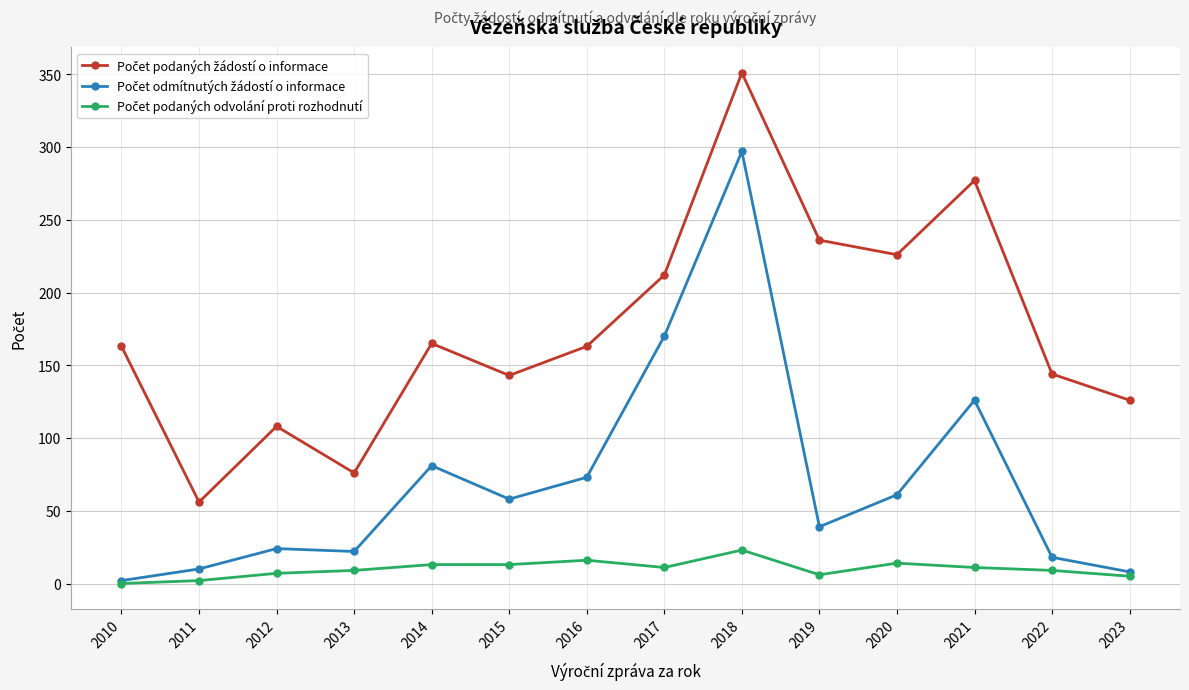

Does the chart have visible grid lines?

Yes